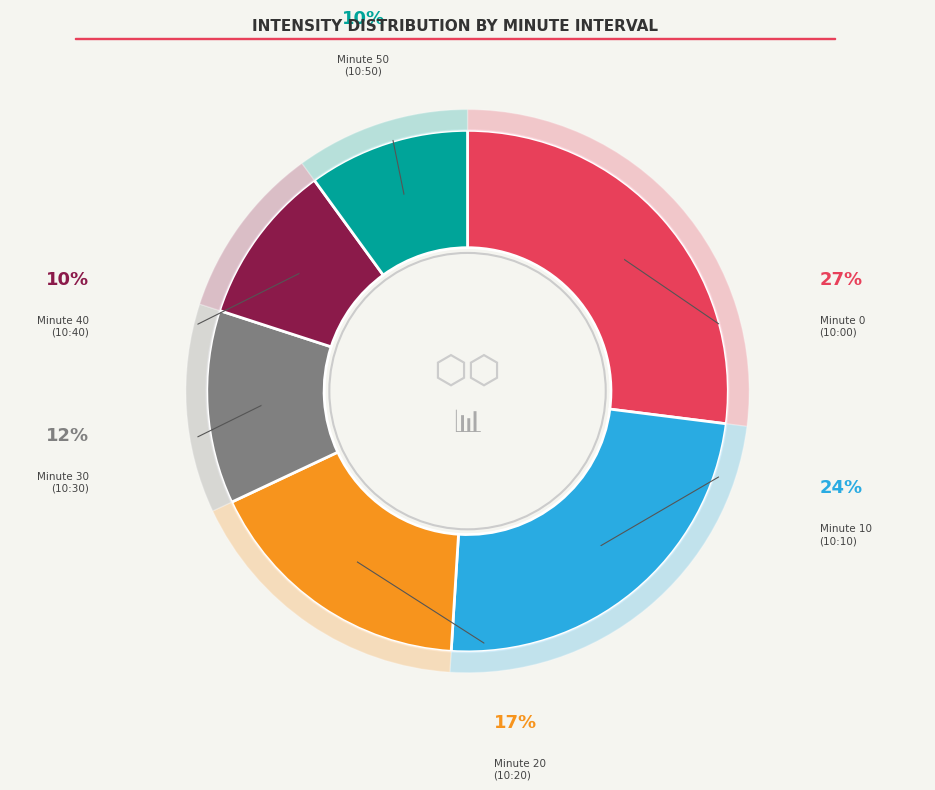

Is 50 the majority of the pie?

No